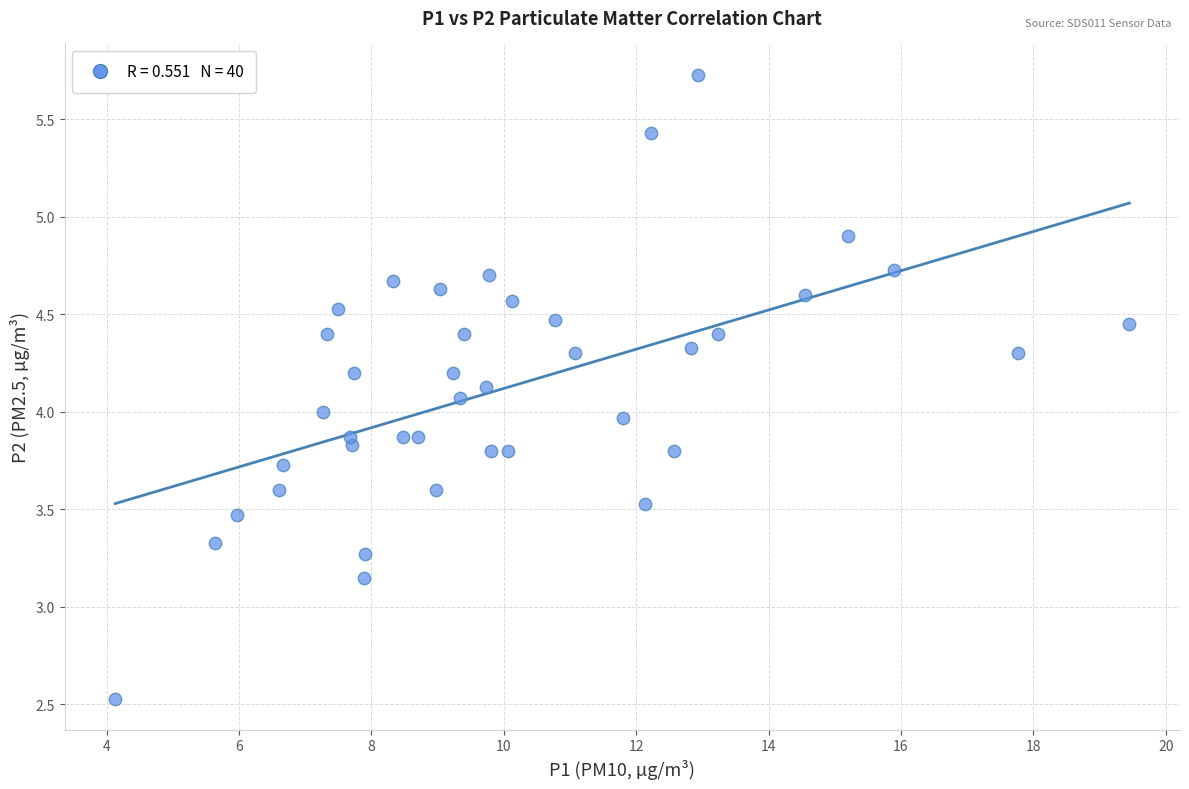

What is the range of Y values (max minus min)?

3.2